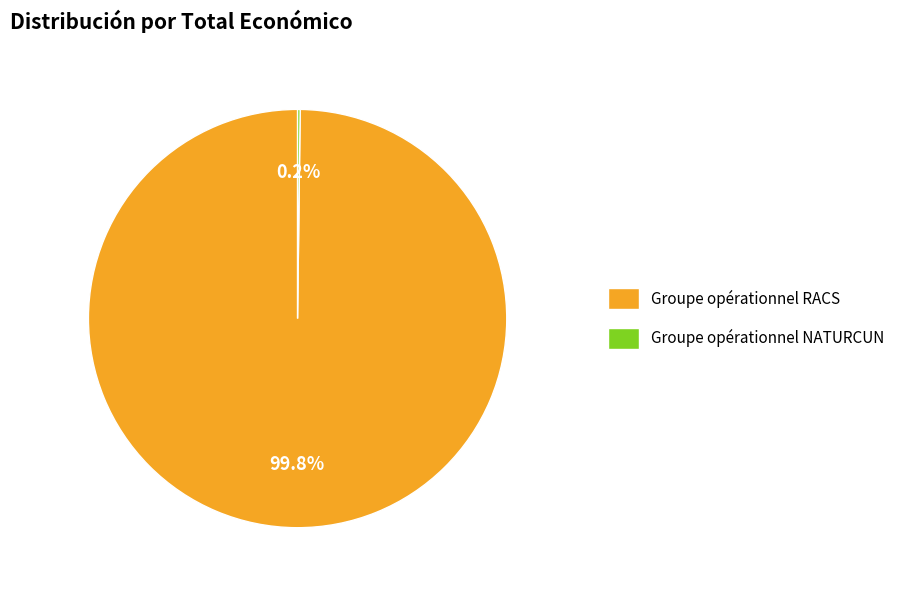

What is the largest slice in the pie chart?

Groupe opérationnel RACS